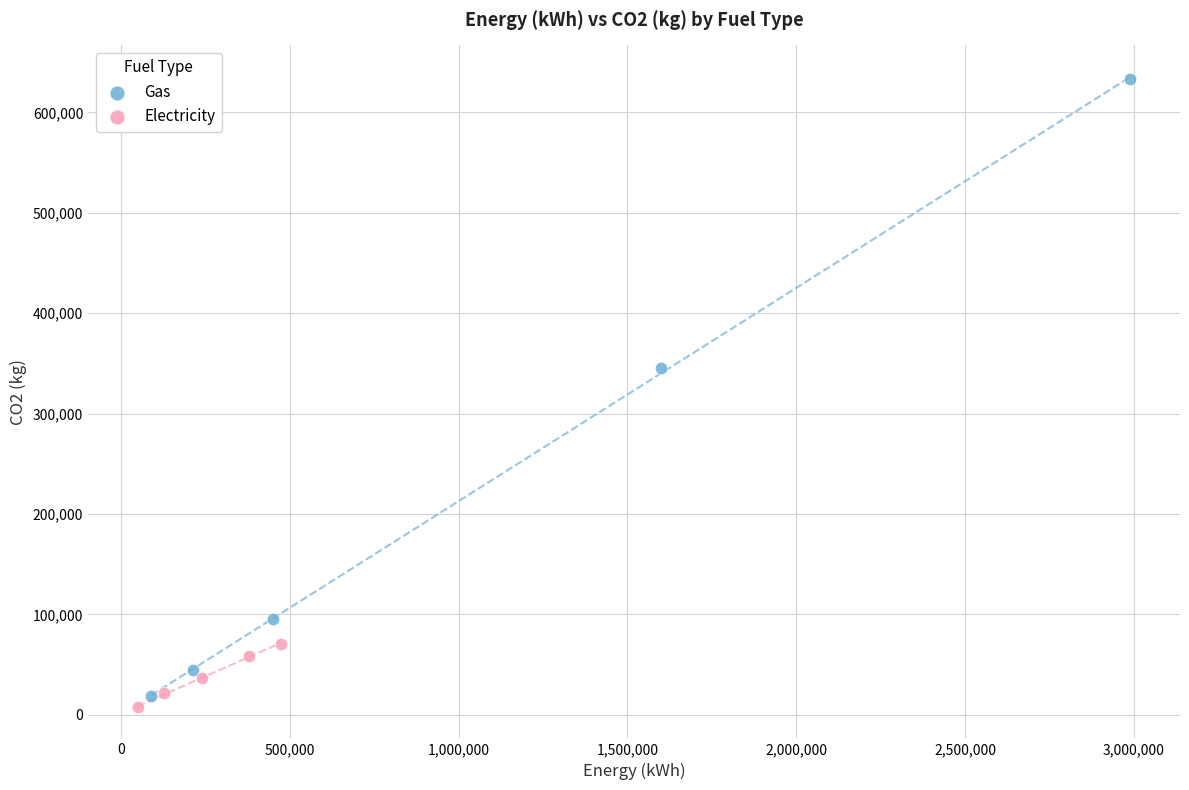

Which series has the largest Y range (max minus min)?

Gas